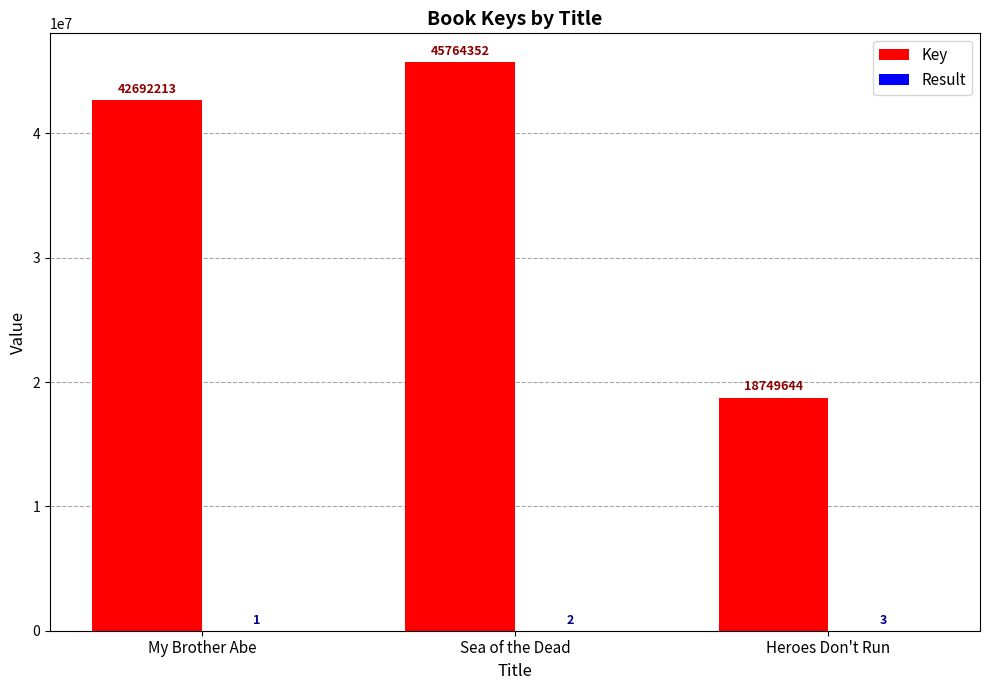

Between My Brother Abe and Sea of the Dead, which series saw the biggest shift?

Key